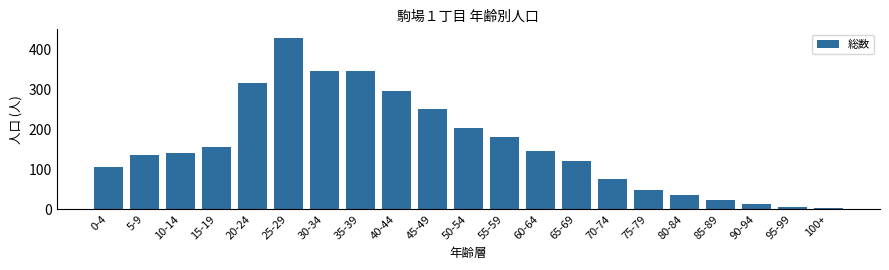

Reading left to right, extract all data points from this chart.

106	136	141	156	316	430	346	346	297	251	204	181	146	121	77	49	36	24	13	5	2